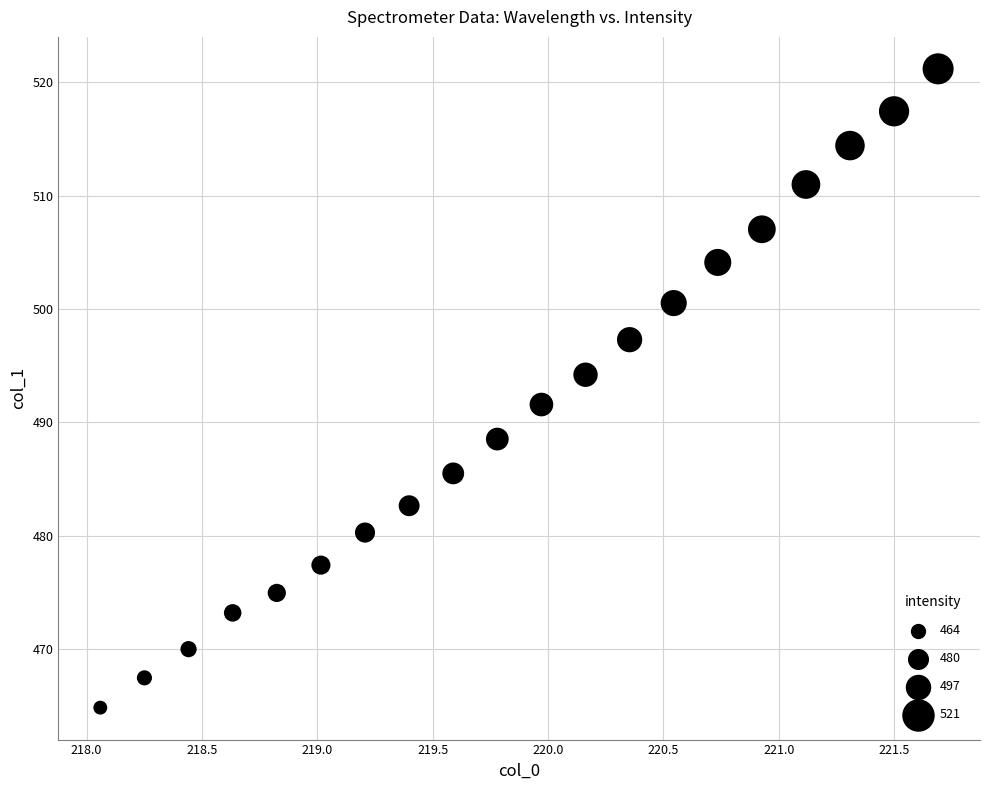

What is the range of X values (max minus min)?

3.6